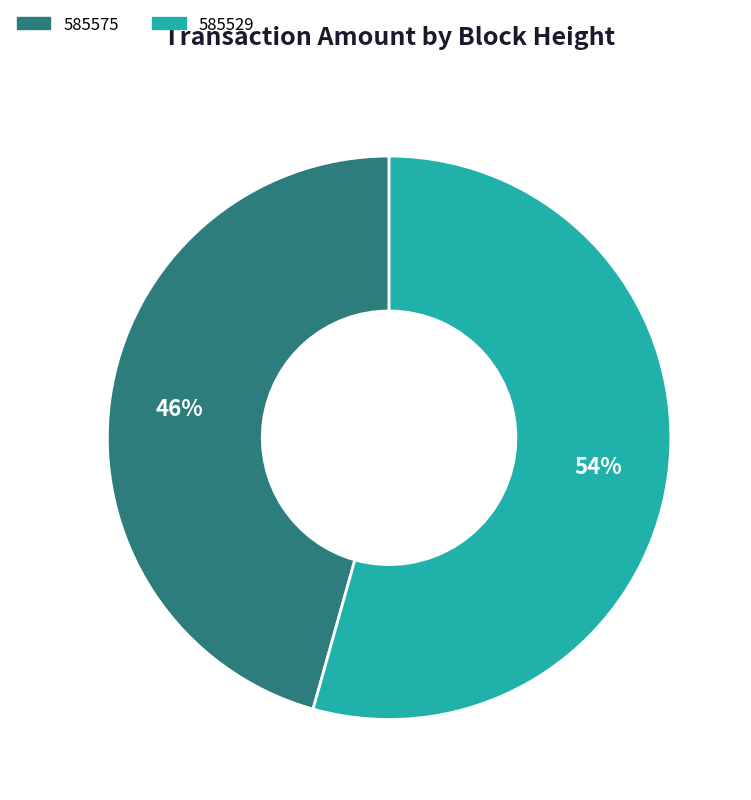

Is there any slice that represents more than half of the pie?

Yes